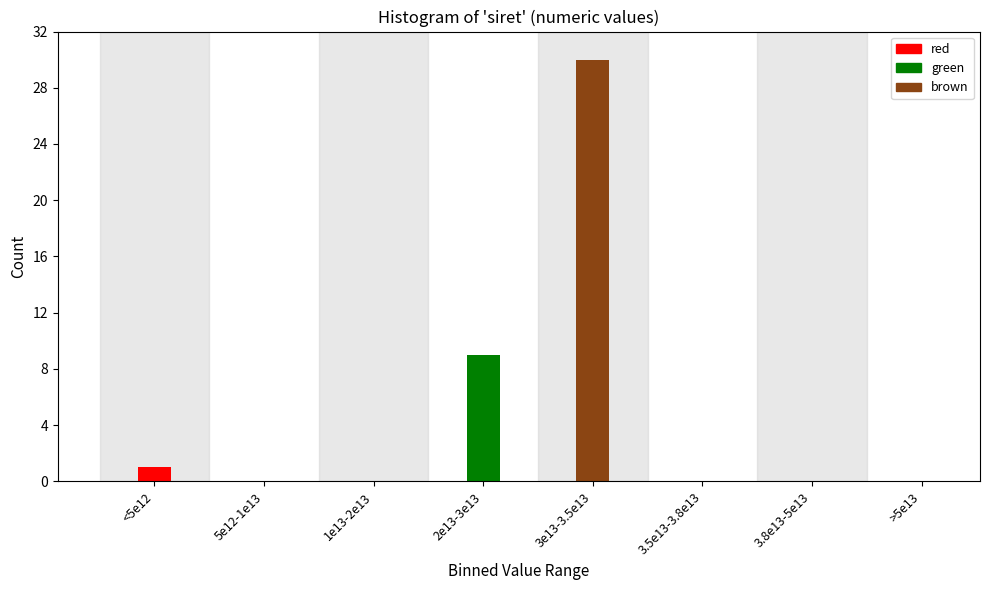

Reading right to left, transcribe all the data shown in this chart.

>5e13=0	3.8e13-5e13=0	3.5e13-3.8e13=0	3e13-3.5e13=30	2e13-3e13=9	1e13-2e13=0	5e12-1e13=0	<5e12=1